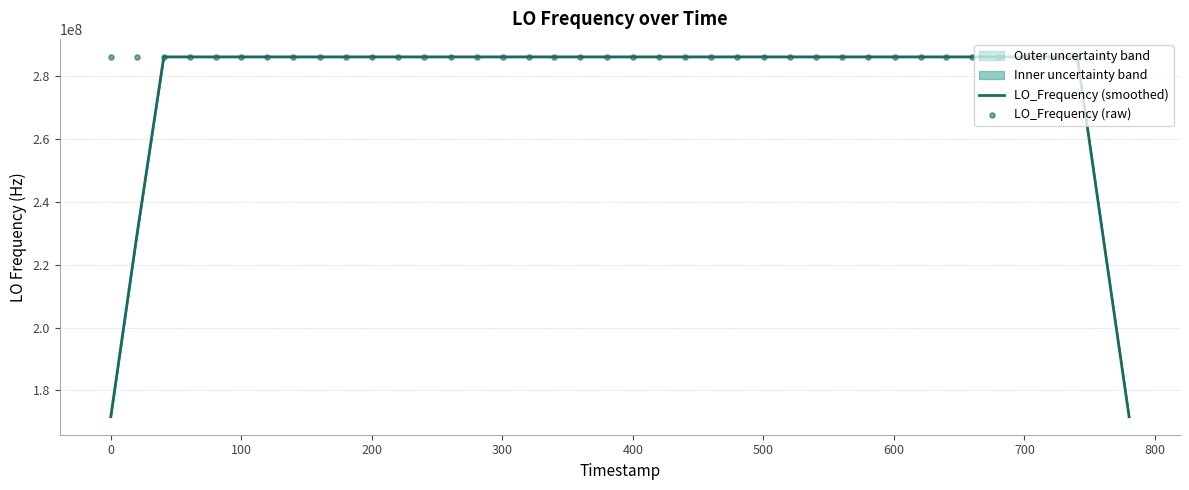

Which series has the largest total across all categories?

LO_Frequency (raw)